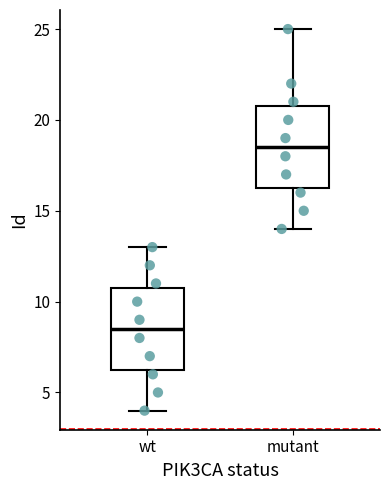

Reading left to right, transcribe this box plot: for each box, give where its median line is, the range the box spans, and where its two whiskers end, as read against the y-axis. The values are not printed on the chart, so give them approximately, as read against the axis.

wt: median 8.5, box 6.5 to 11.0, whiskers 4.0 to 13.0
mutant: median 18.5, box 16.5 to 21.0, whiskers 14.0 to 25.0